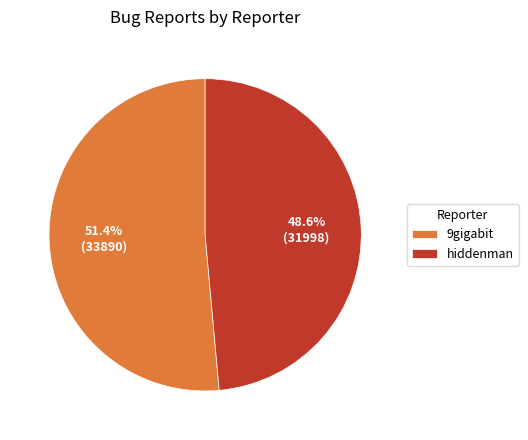

To the nearest percent, what percentage of the pie is 9gigabit?

51%